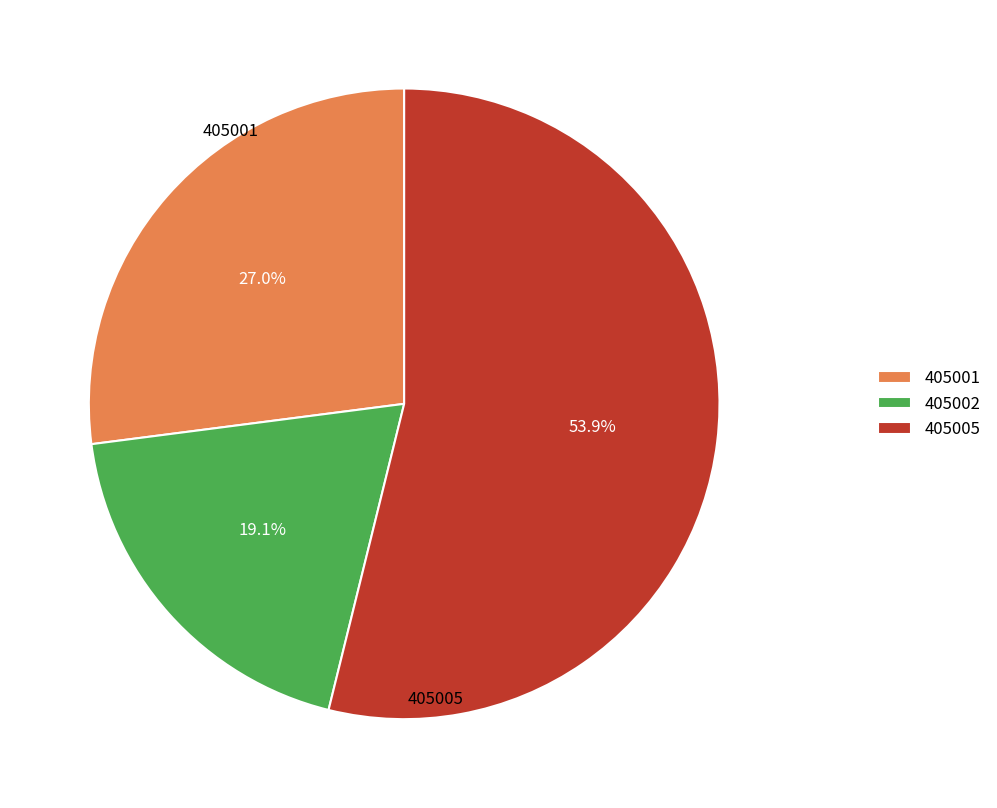

What is the ratio of the value at 405002 to the value at 405005?

0.4